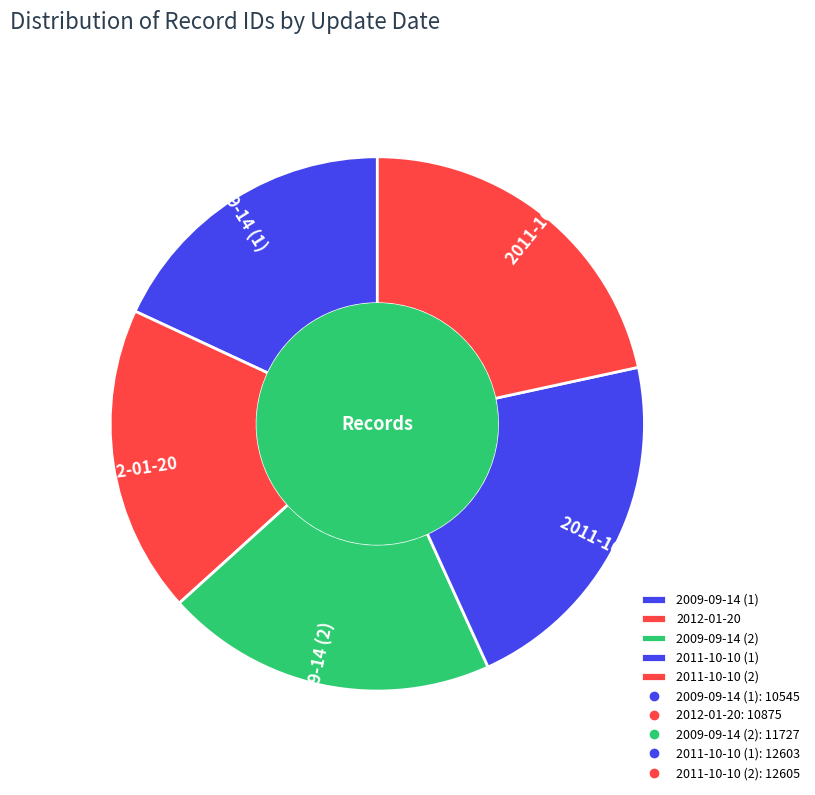

The 2012-01-20 slice represents 19% of the pie. True or false?

True